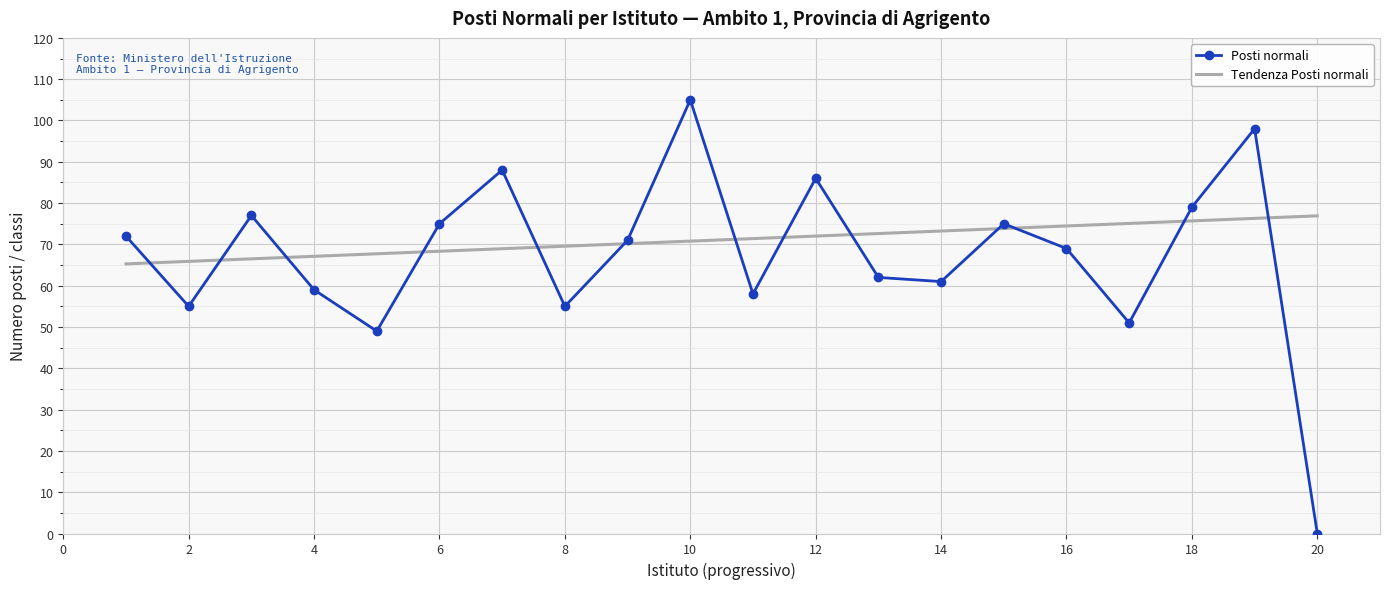

Which series has the largest total across all categories?

Tendenza Posti normali